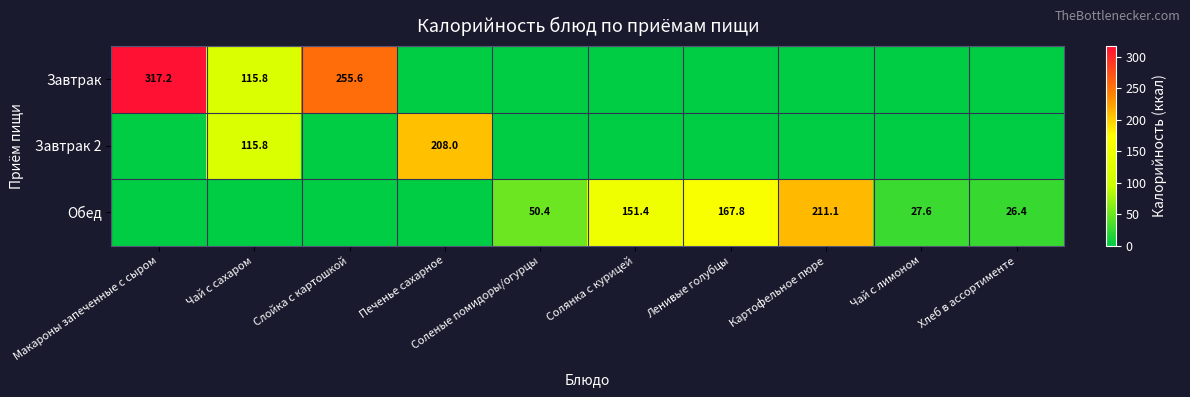

Count the number of data series in this chart.

3